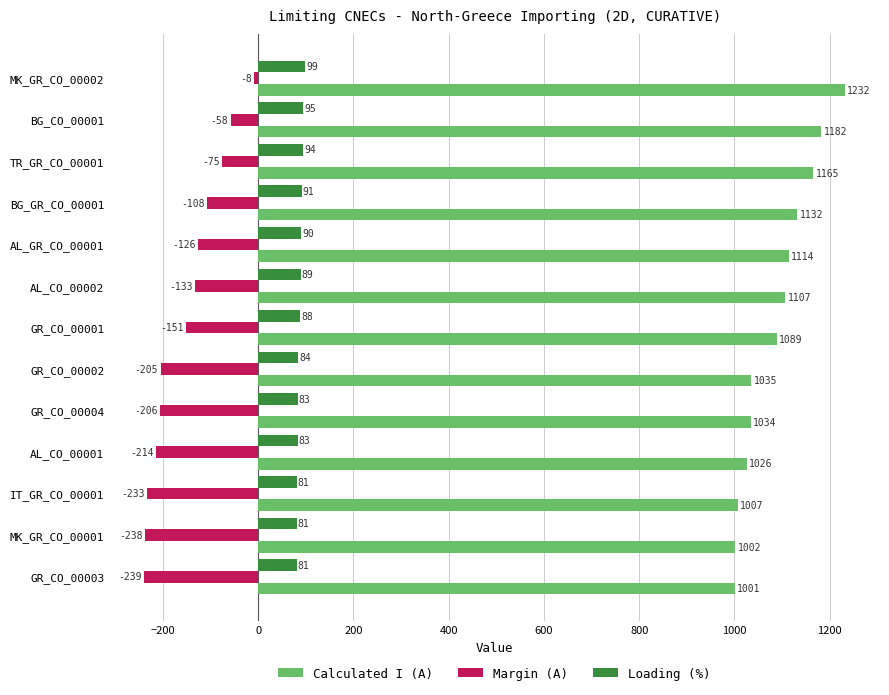

The value of Calculated I (A) at TR_GR_CO_00001 is 696. True or false?

False